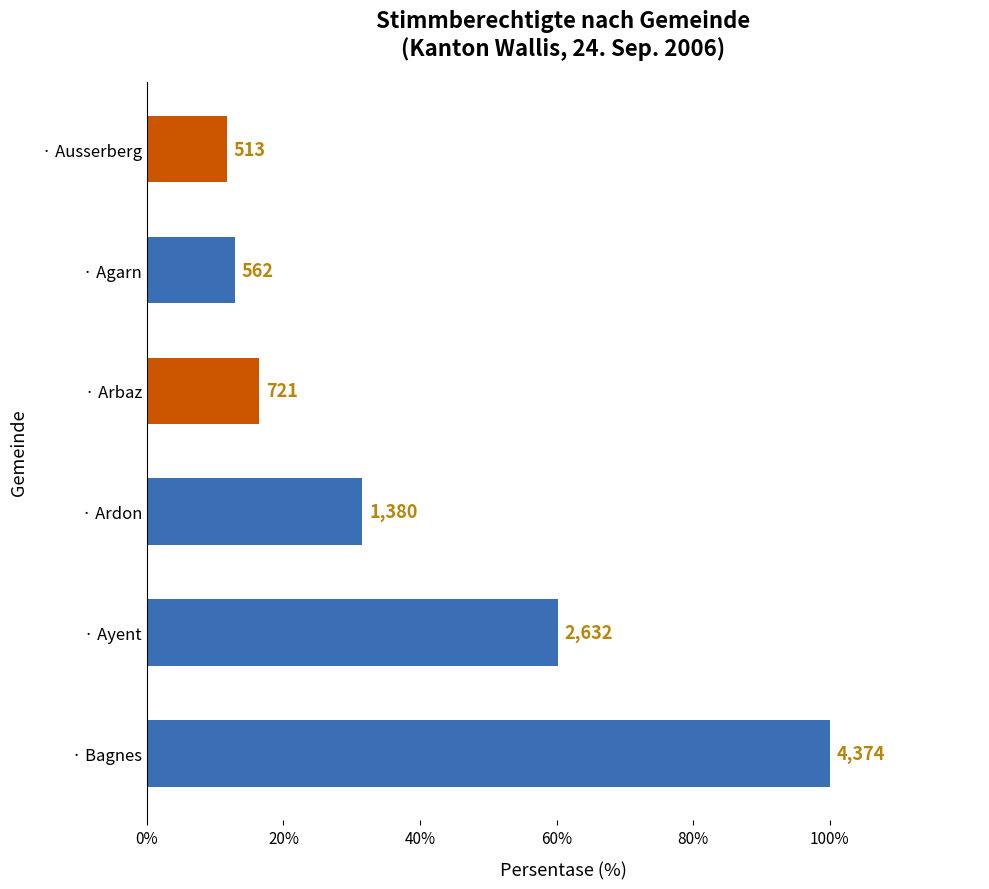

List the labels in order of value, smallest first.

· Ausserberg, · Agarn, · Arbaz, · Ardon, · Ayent, · Bagnes